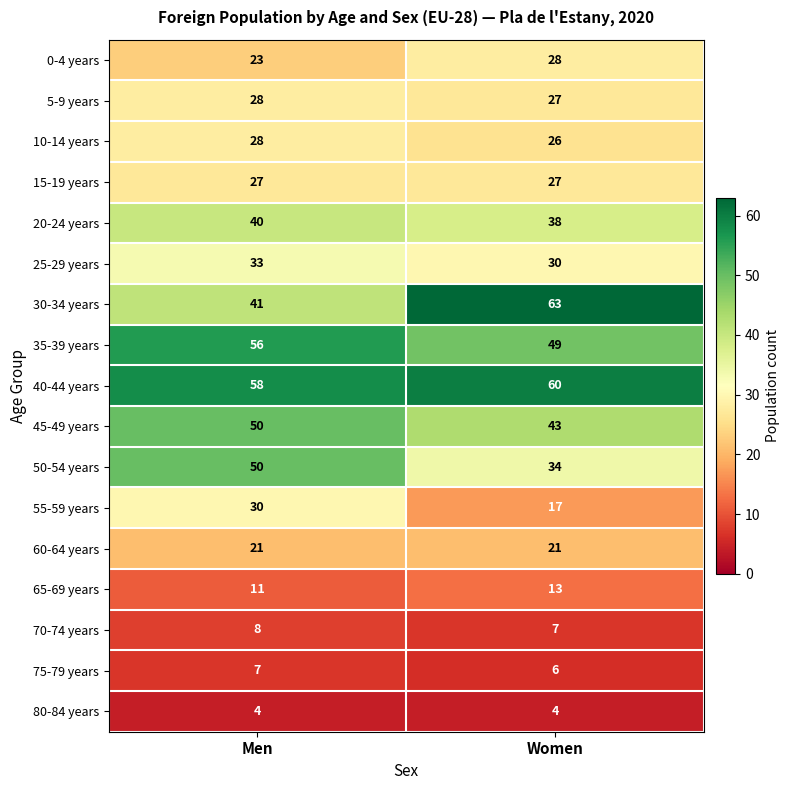

Rank the categories by 10-14 years value from highest to lowest.

Men, Women